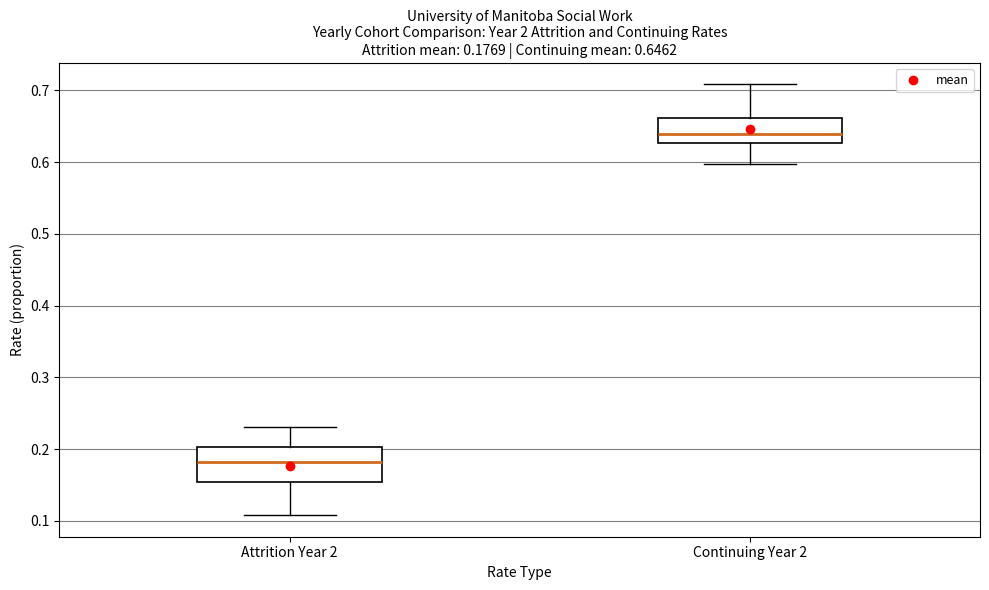

Comparing the boxes themselves (not the whiskers), which one is the tallest?

Attrition Year 2